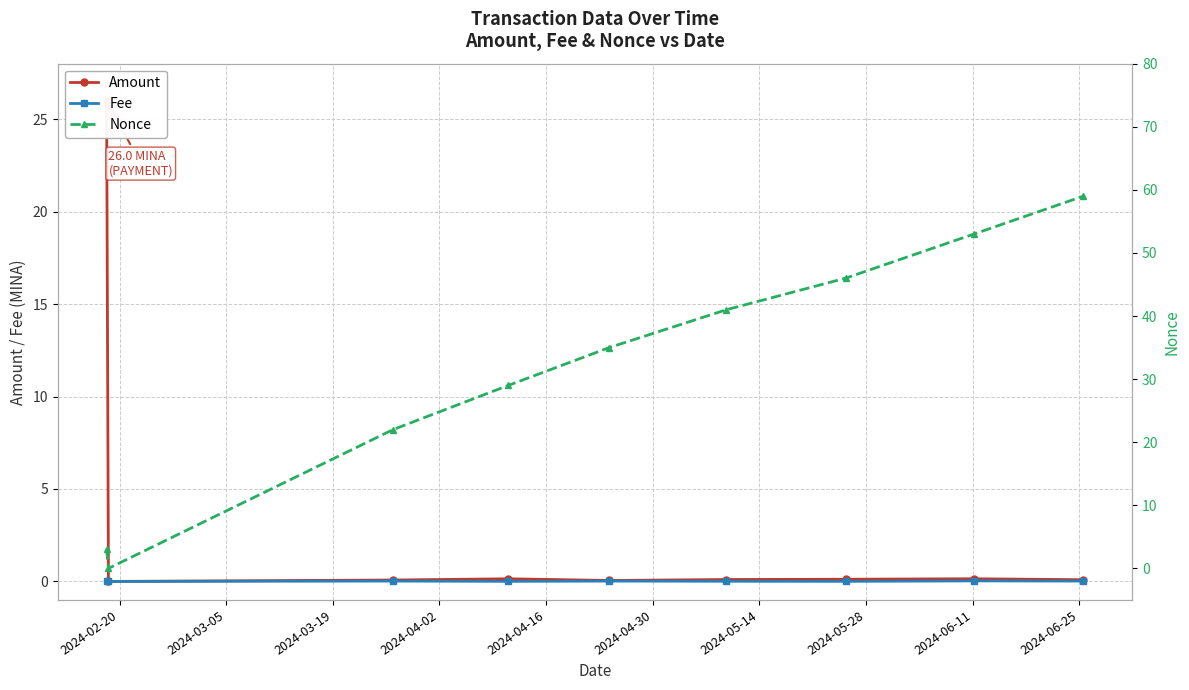

True or false: Fee has more than 0 points higher than both neighbors.

True